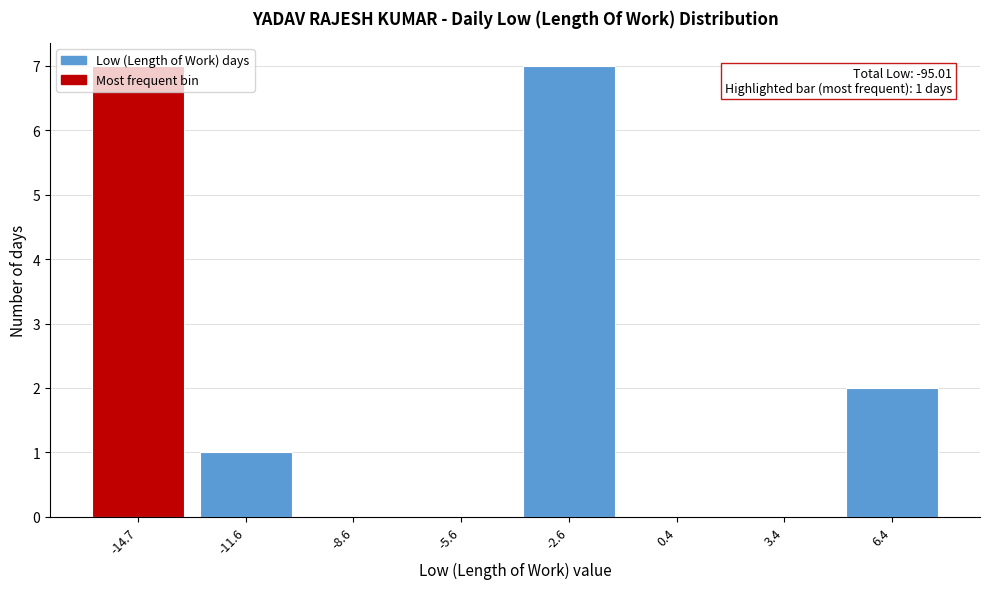

What is the sum of all values?

17